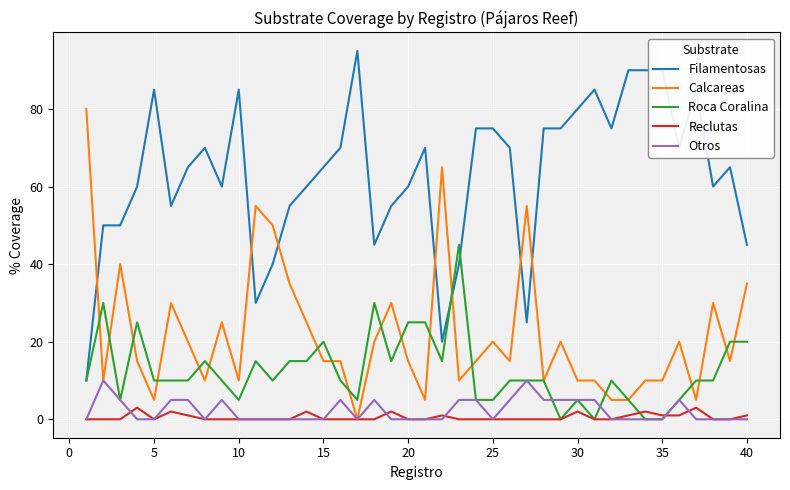

How many series are shown in this chart?

5